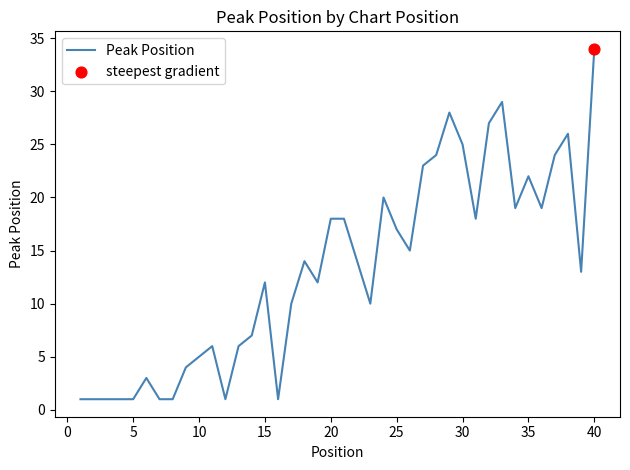

What is the greatest value displayed?

34